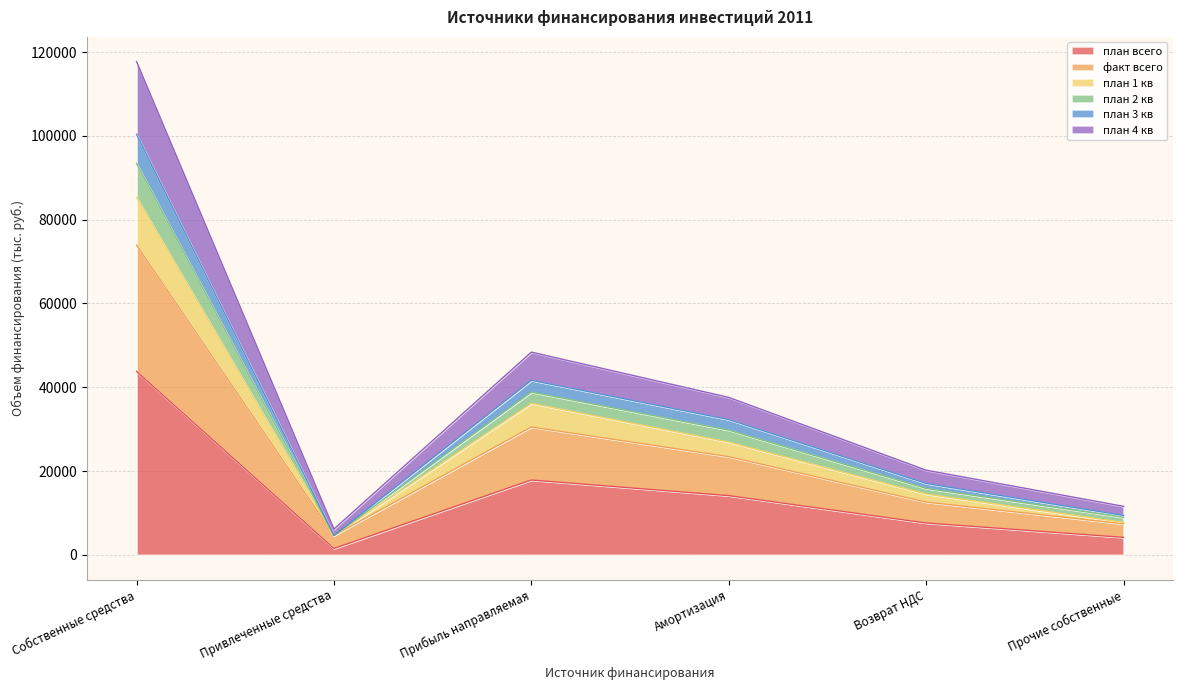

Is it true that план всего equals 4171.1 at Прочие собственные?

True